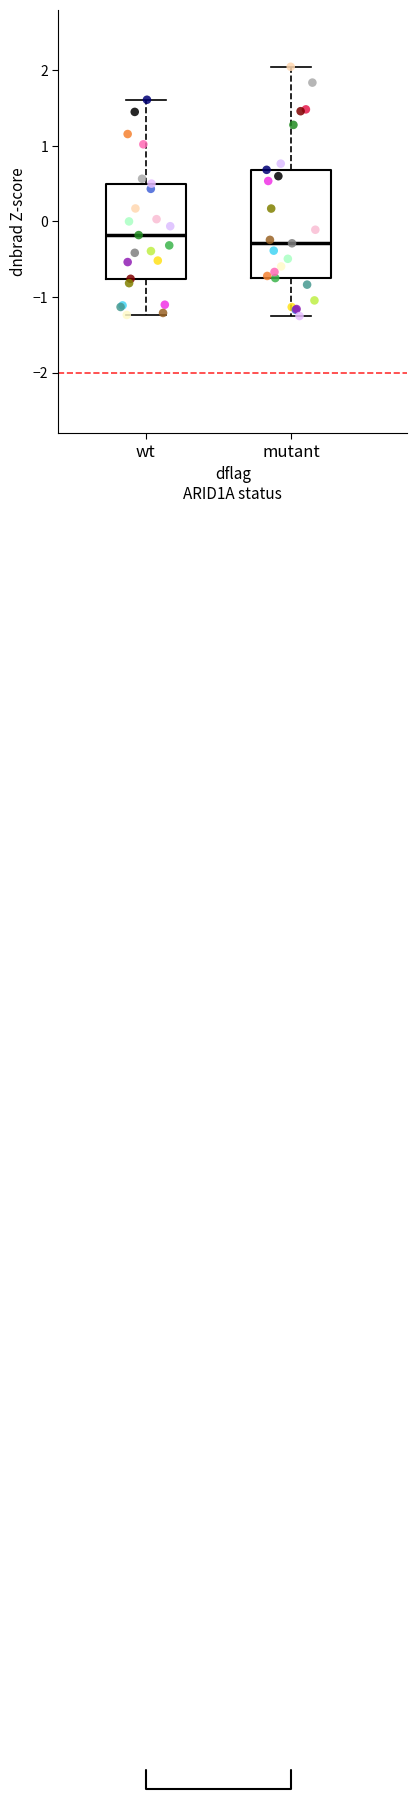

Which box is the tallest, from its lower edge to its upper edge?

mutant